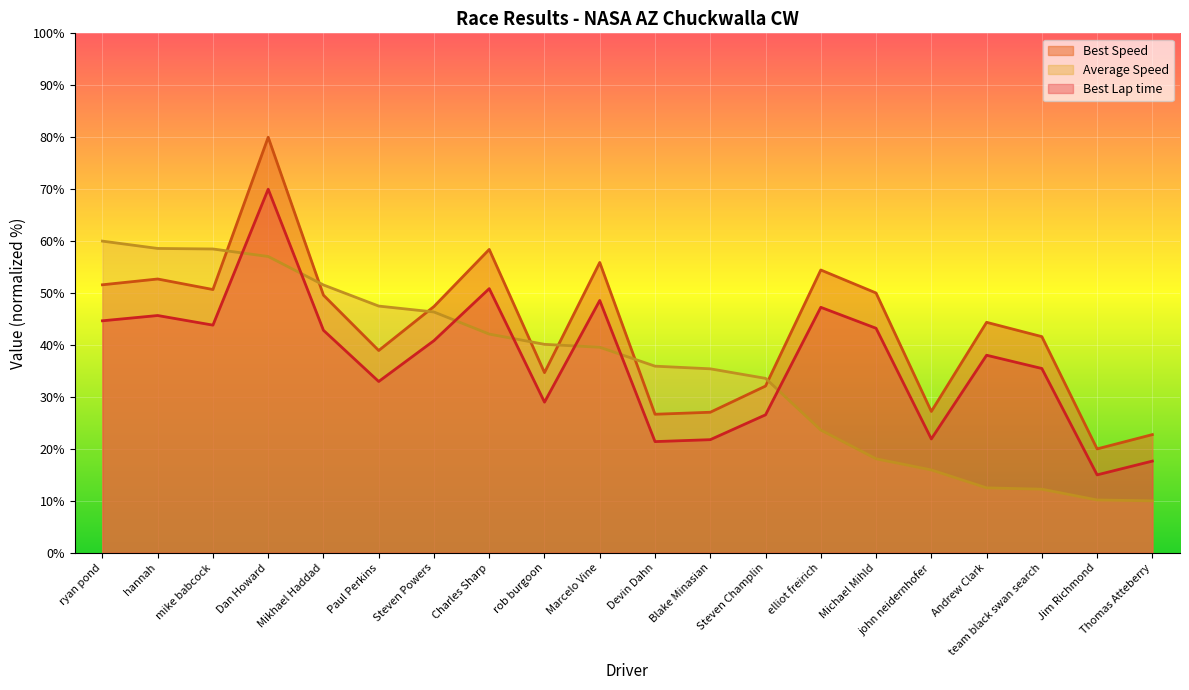

True or false: Best Lap time and Best Speed intersect in this chart.

False